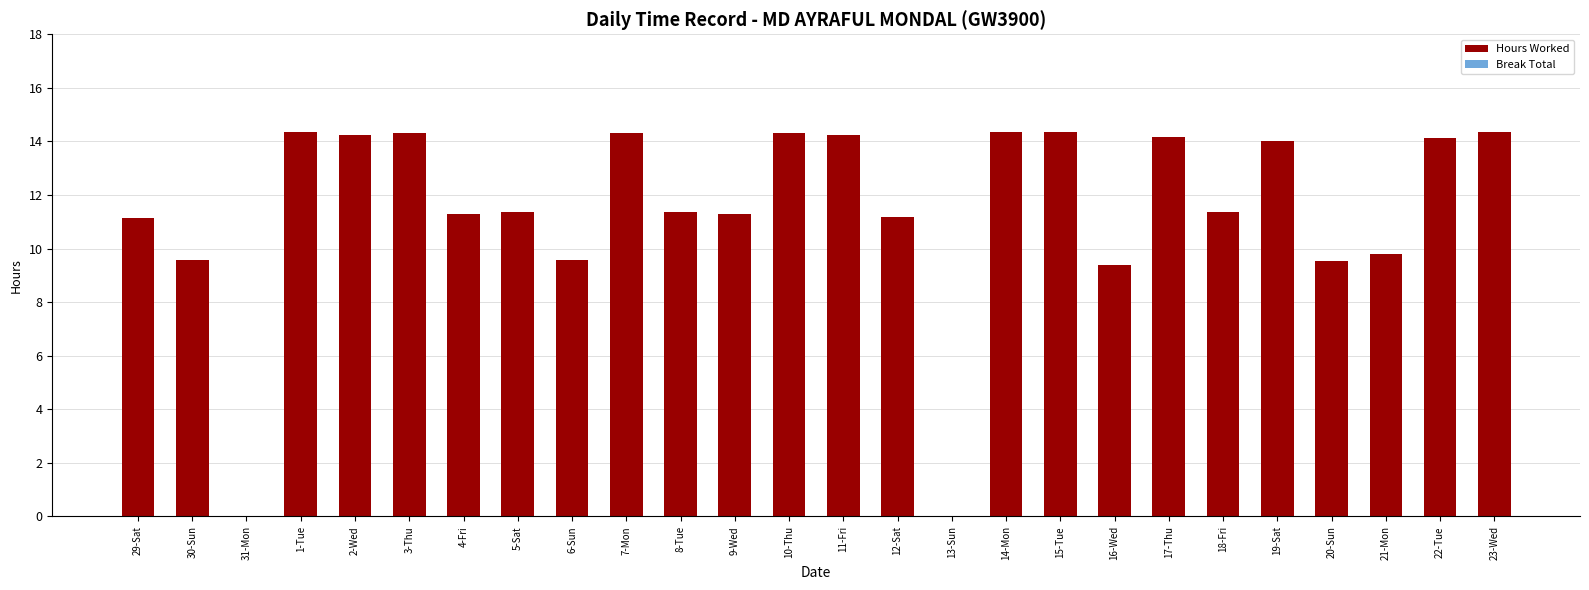

Approximately how many times larger is the value at 30-Sun compared to 16-Wed?

1.0